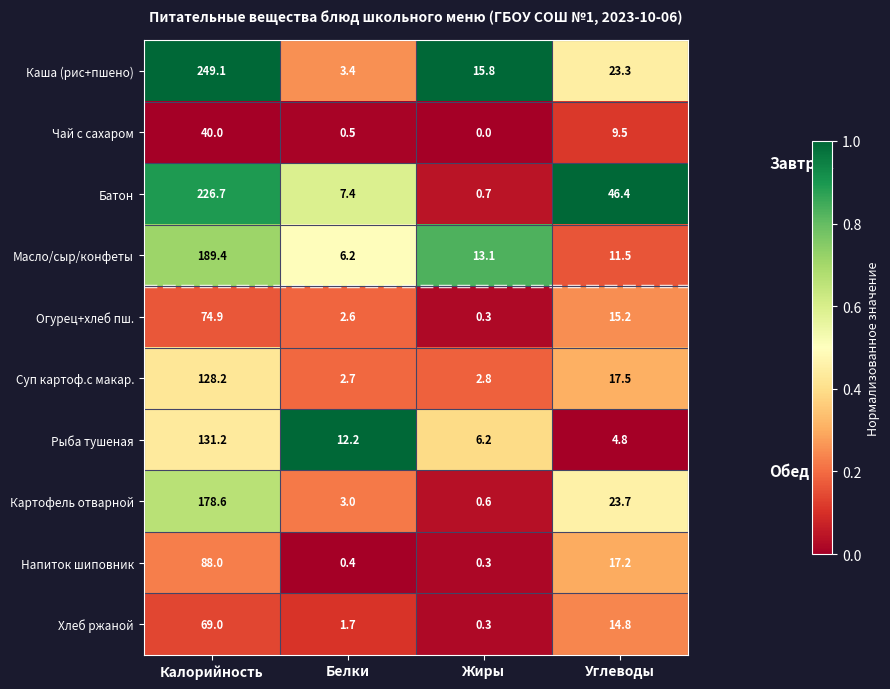

Is it true that Масло/сыр/конфеты equals 286.5 at Калорийность?

False